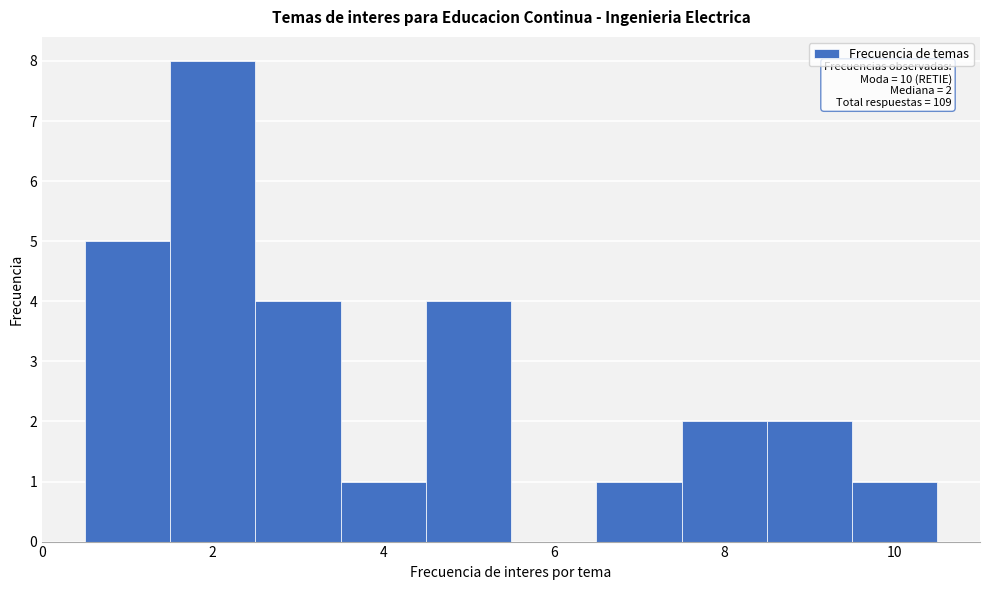

Over which range of the x-axis is the bar tallest?

1.5 to 2.5